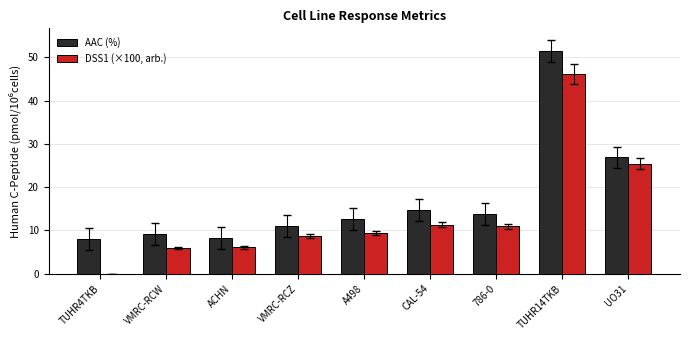

Which label corresponds to the largest value in the chart?

TUHR14TKB